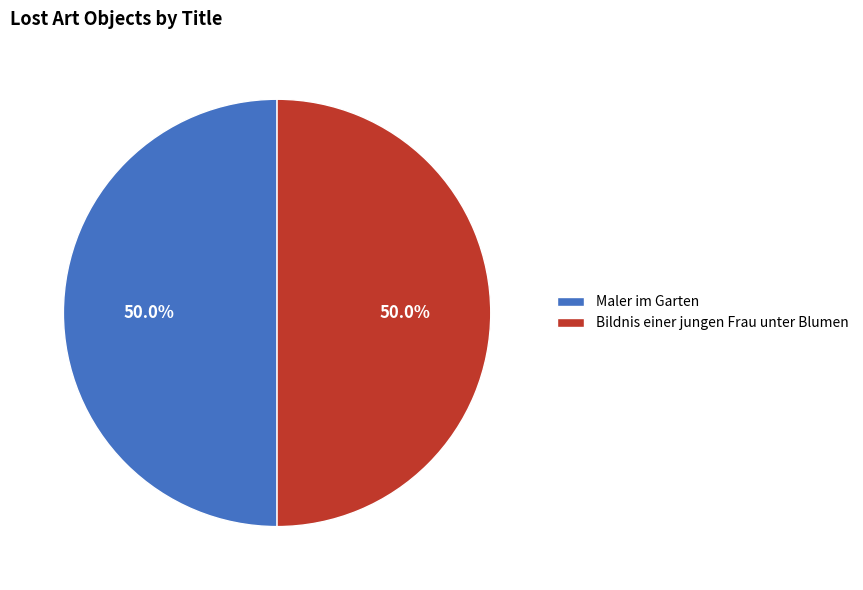

What percentage do Bildnis einer jungen Frau unter Blumen and Maler im Garten together represent?

100.0%